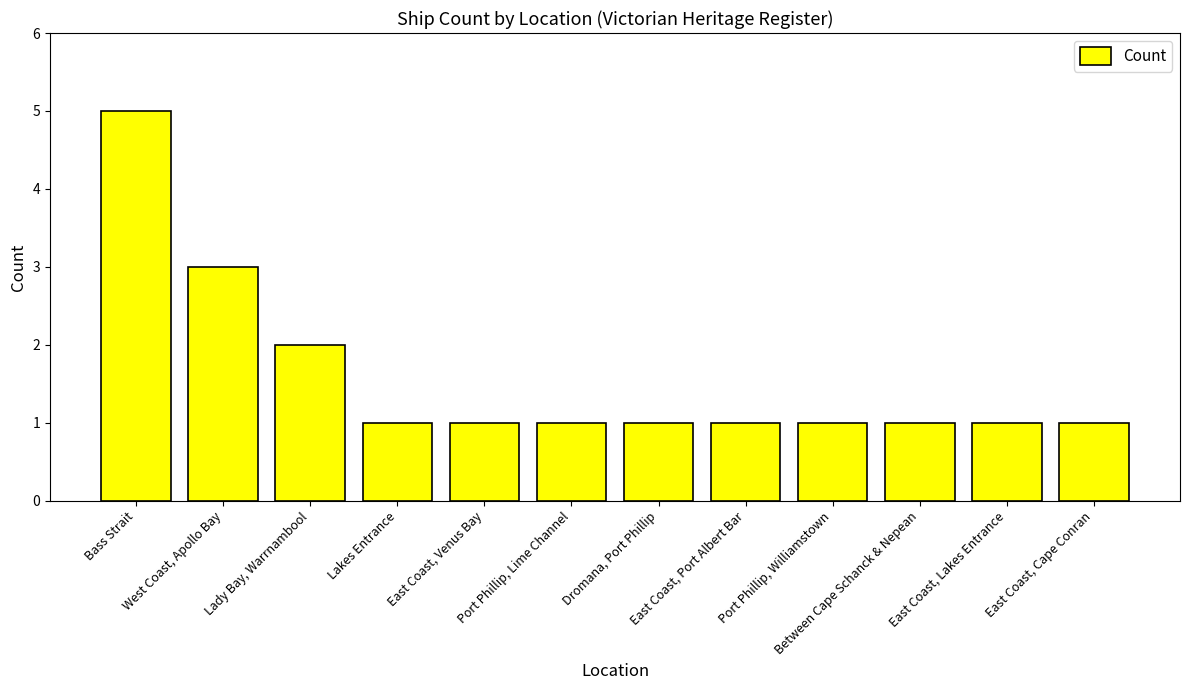

What is the difference between the second highest and minimum values?

2